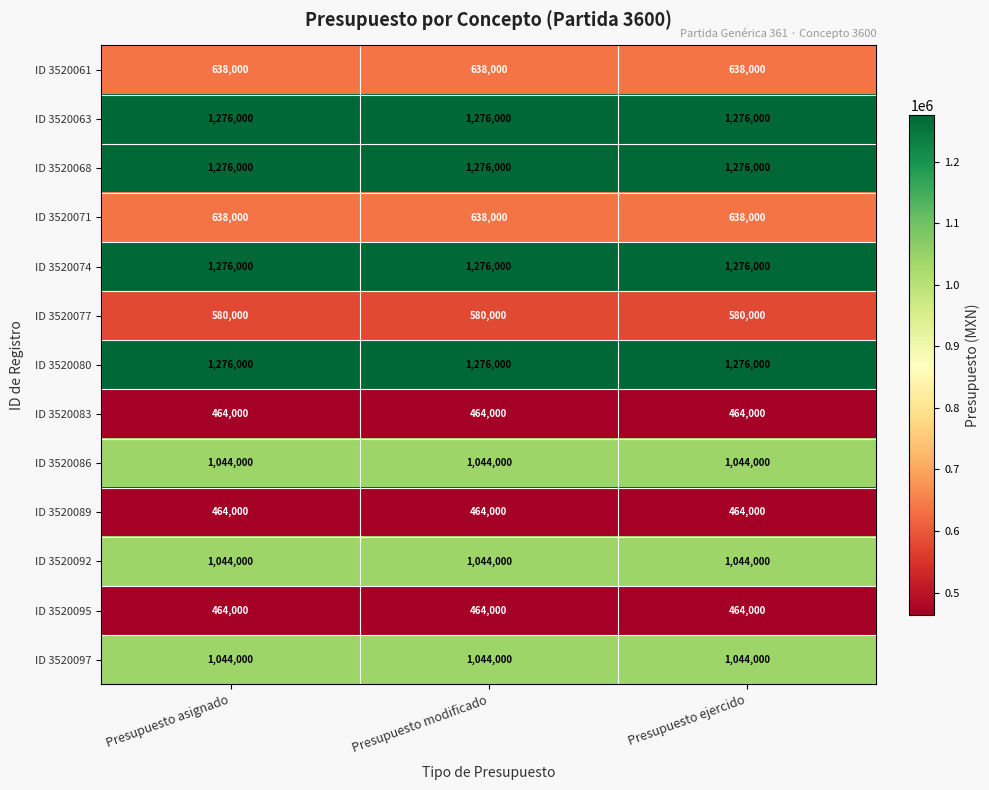

What is the approximate value of ID 3520097 at Presupuesto modificado?

1044000